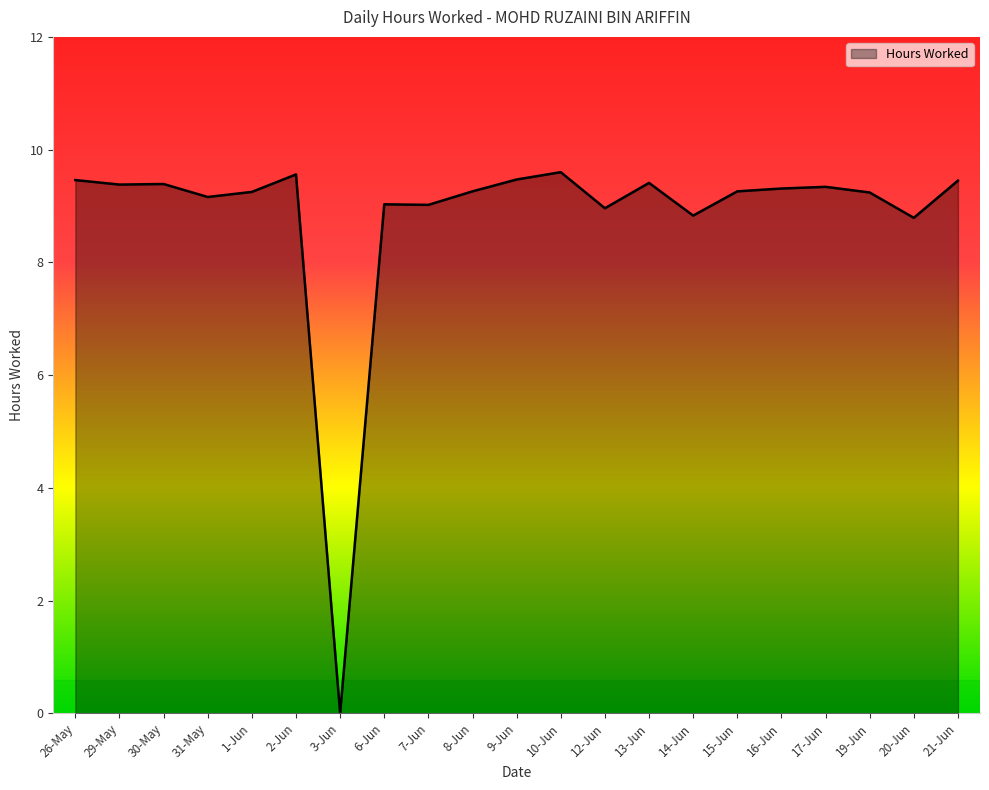

What is the difference between the values at 26-May and 2-Jun?

0.1